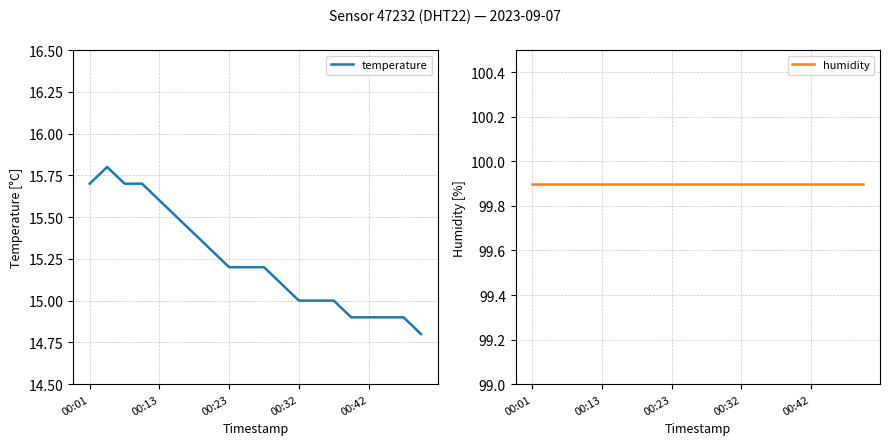

The value of temperature at 00:13 is 15.6. True or false?

True